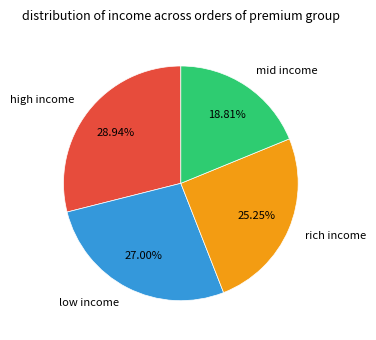

Which slice is the smallest?

mid income